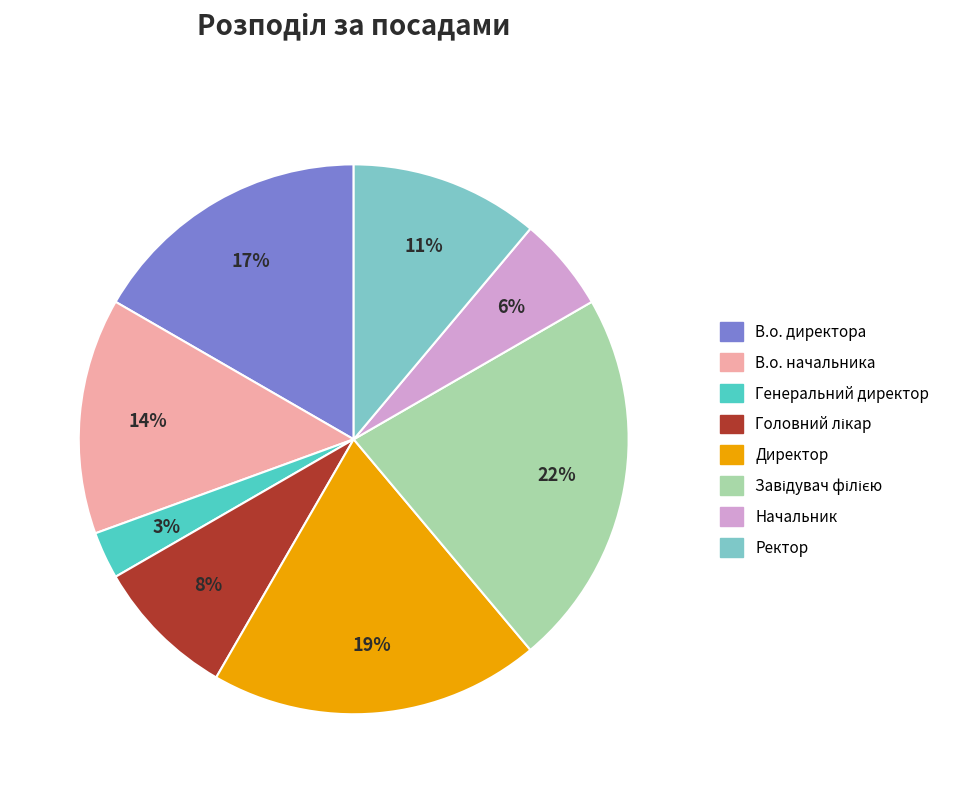

Count the number of slices in the pie.

8